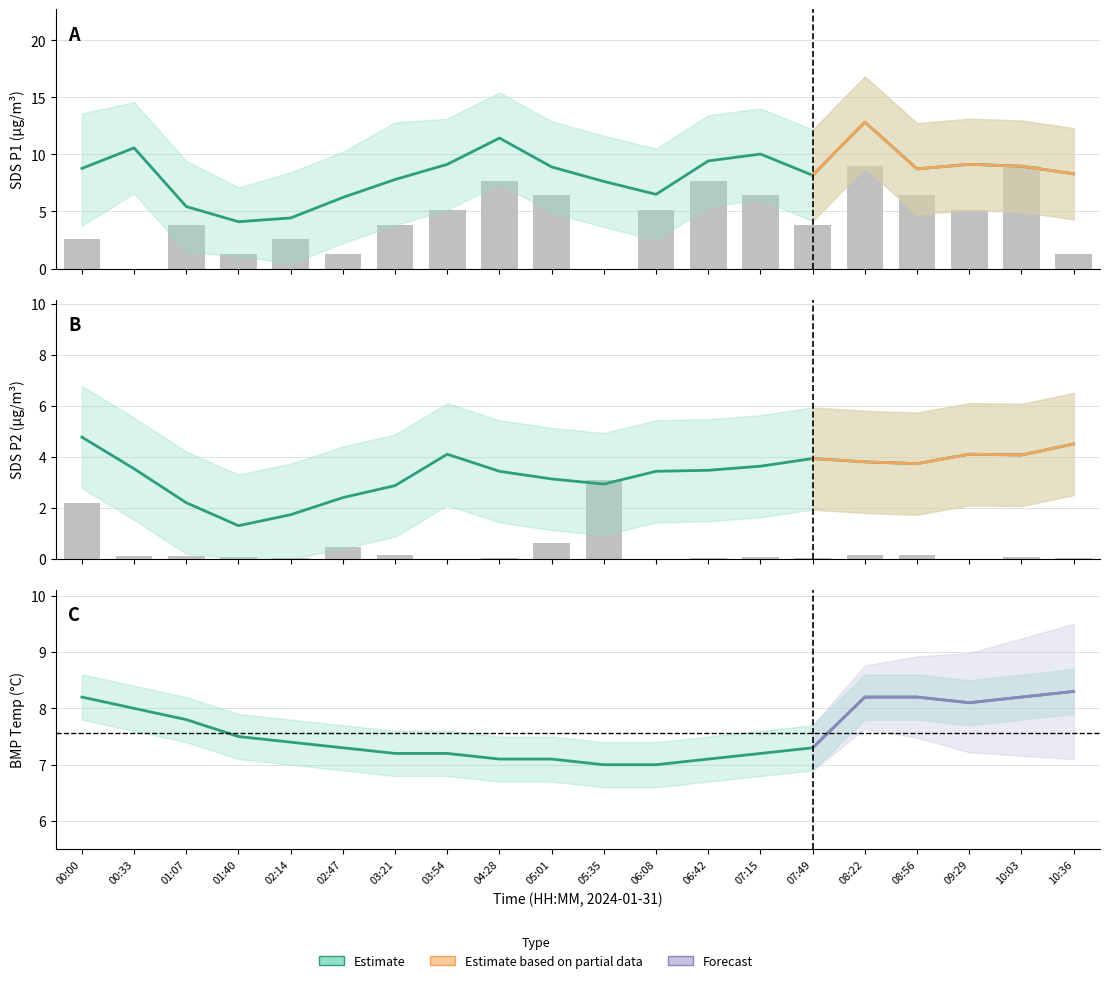

At which category is the sum across all series the highest?

08:22